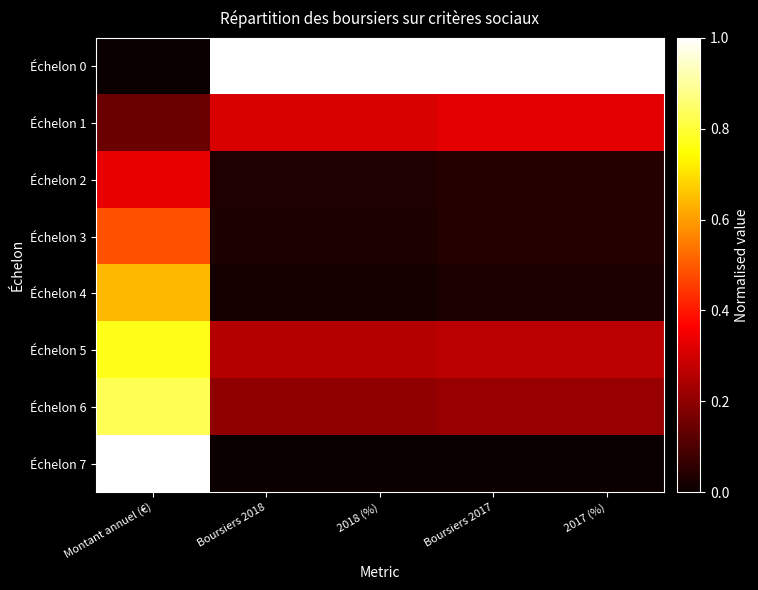

What is the spread (max minus min) of values at 2018 (%)?

1.0